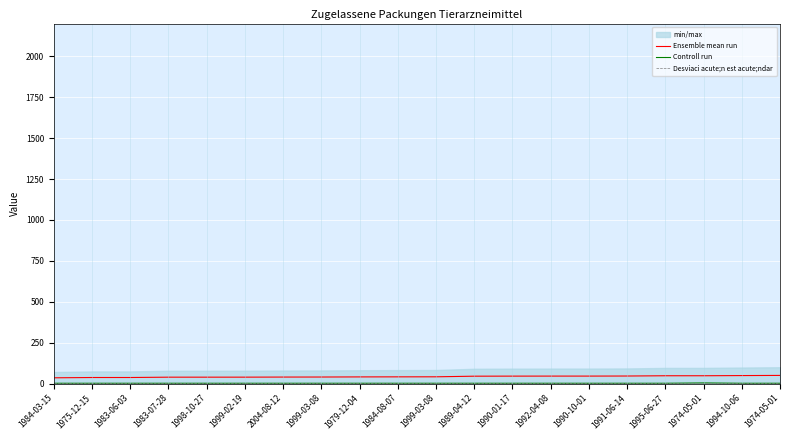

At which label does Controll run reach its peak?

1974-05-01